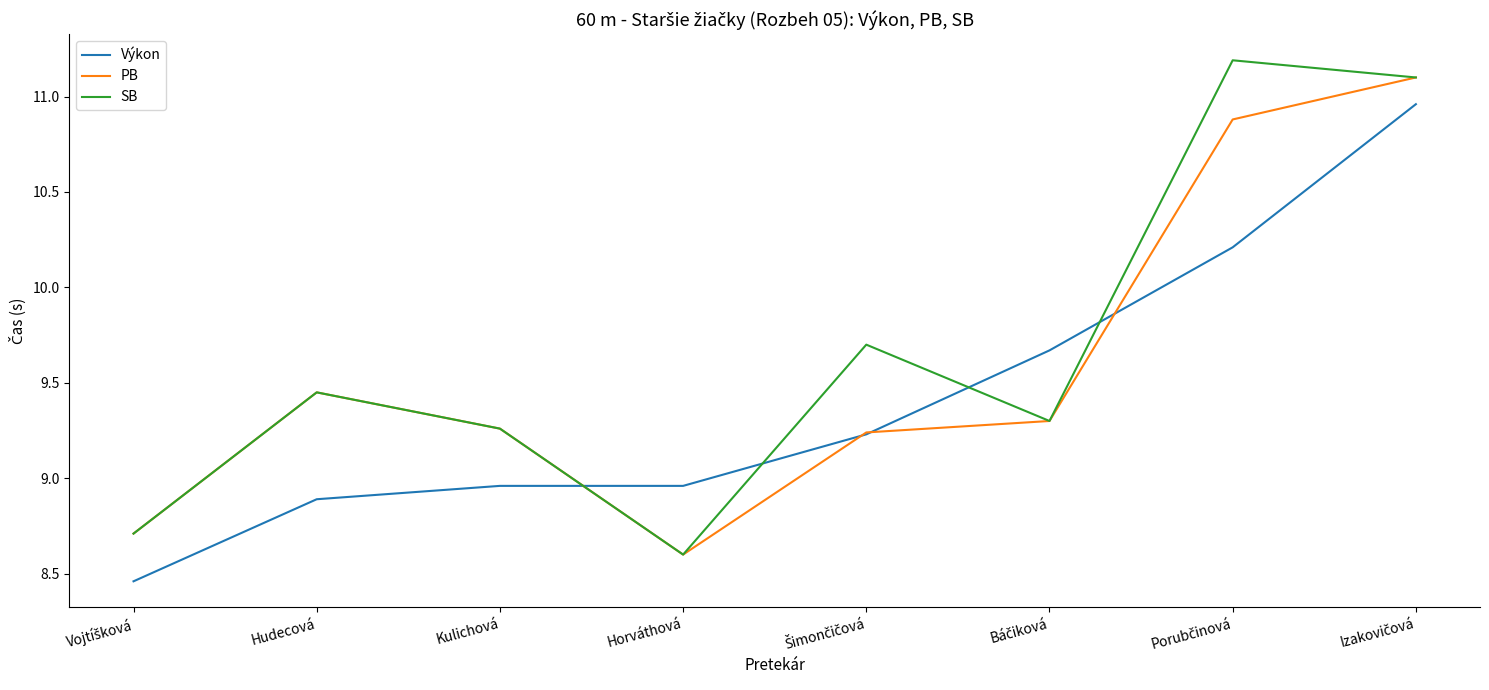

Where do SB and Výkon first cross each other?

Kulichová and Horváthová